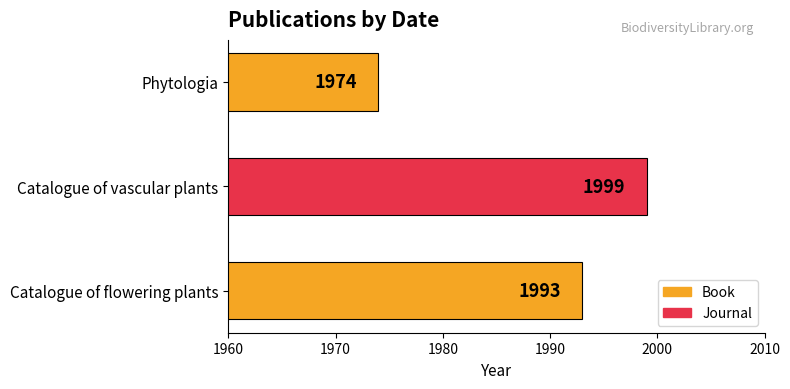

Reading bottom to top, transcribe all the data shown in this chart.

Catalogue of flowering plants=1993	Catalogue of vascular plants=1999	Phytologia=1974